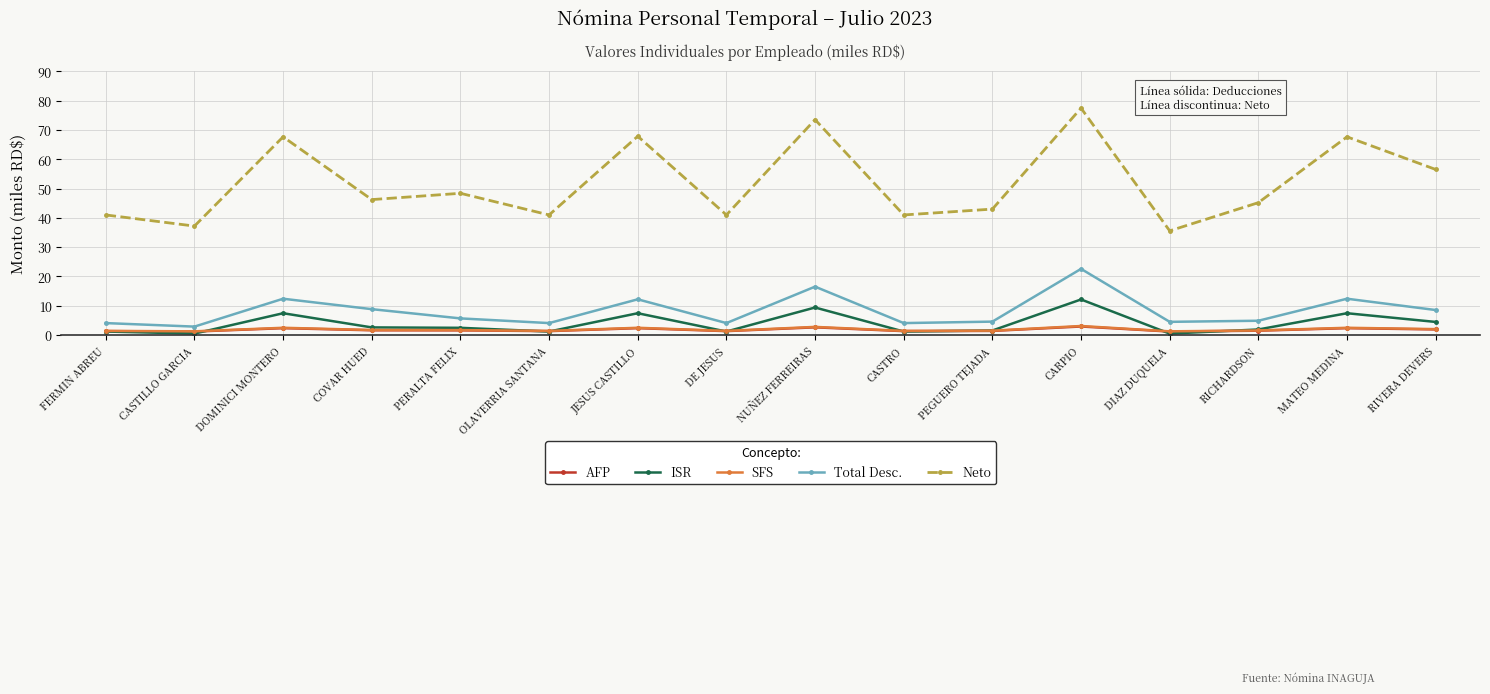

What is the difference between the highest and lowest values at JESUS CASTILLO?

65.6